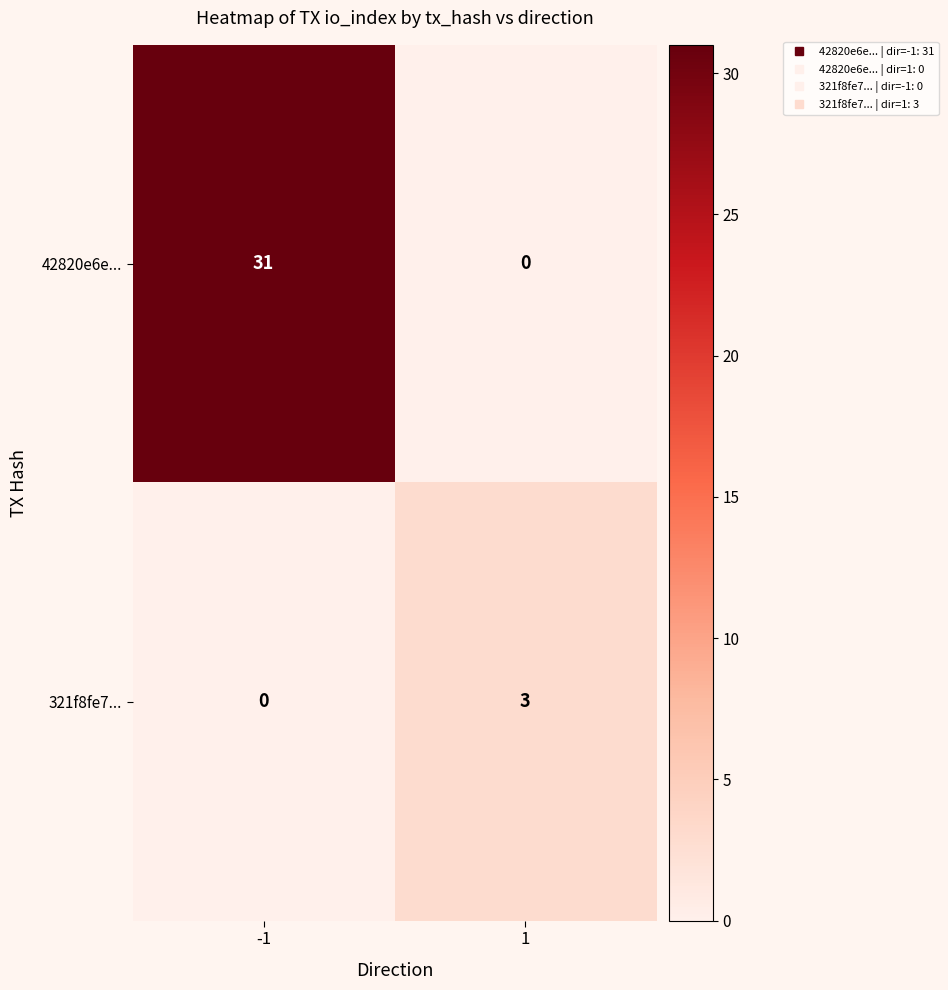

Is the value of 321f8fe7... at 1 greater than the value of 42820e6e... at -1?

No